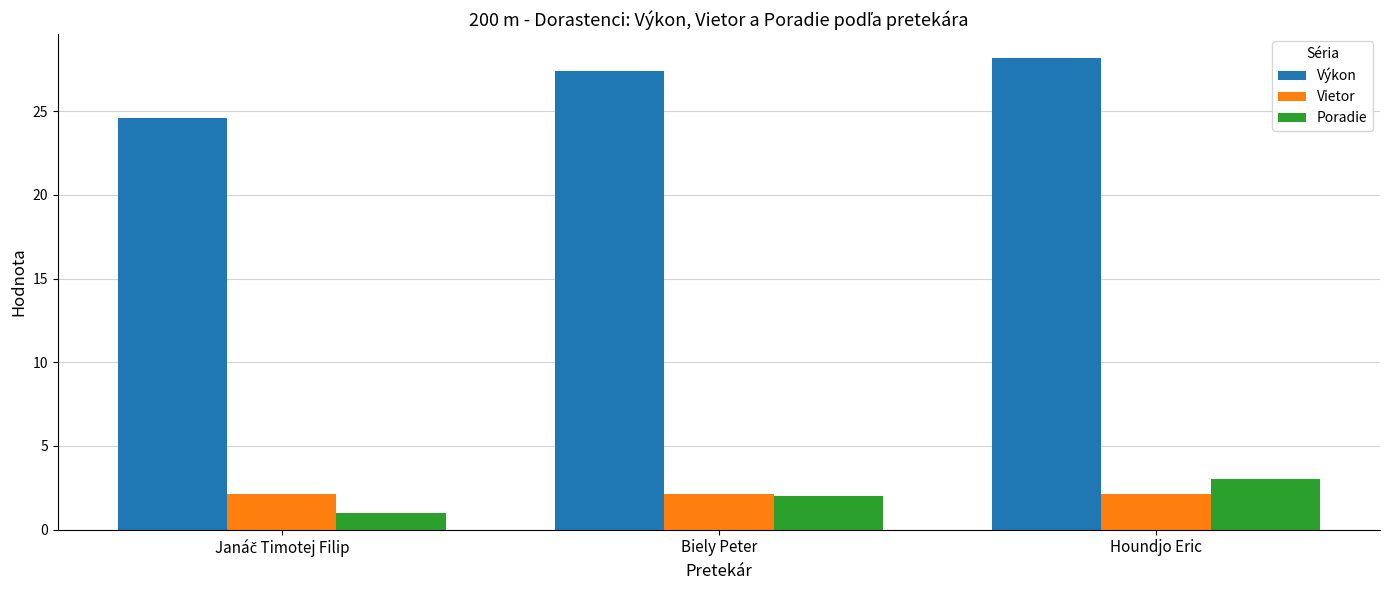

Count the number of categories in the chart.

3